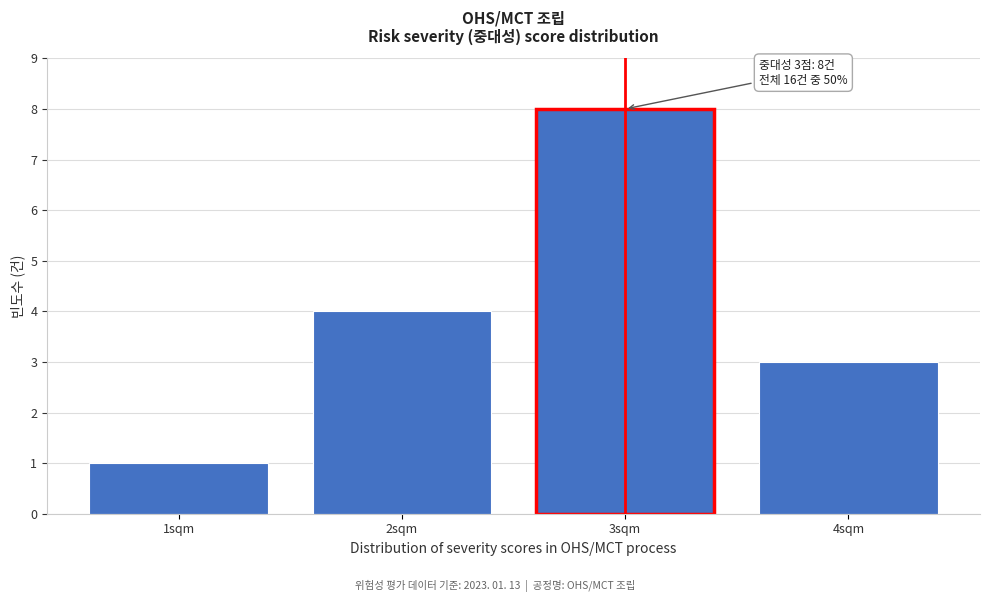

Over which range of the x-axis is the bar tallest?

2.5 to 3.5